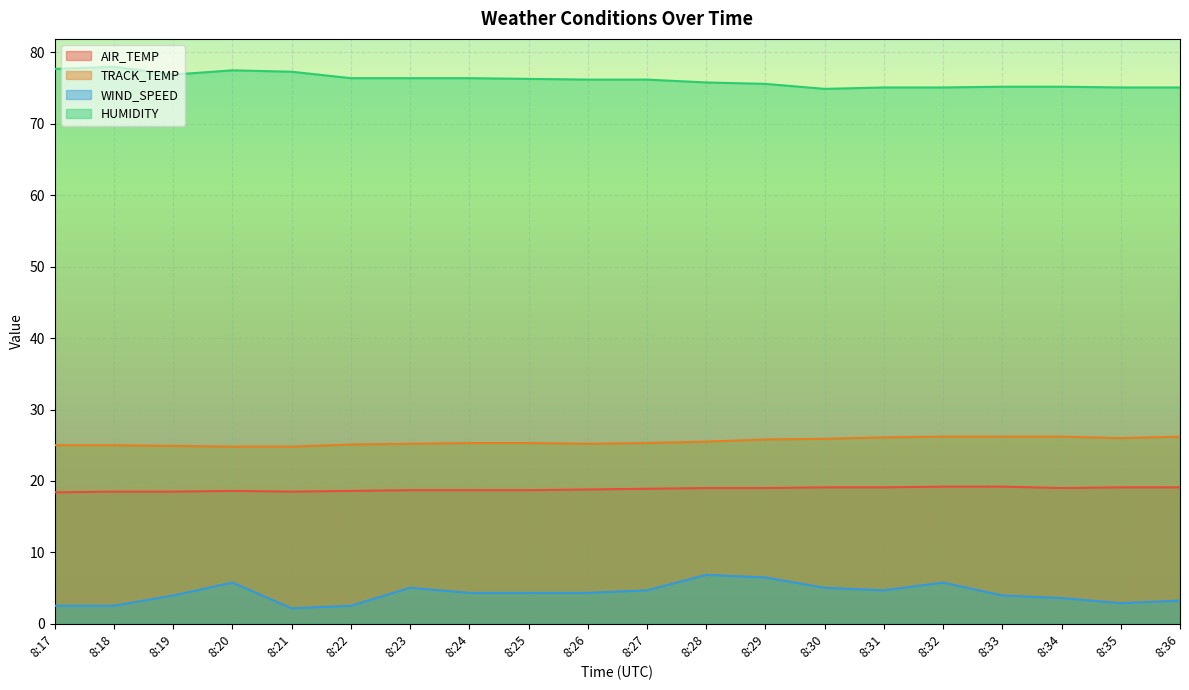

Is it true that HUMIDITY equals 75.2 at 8:33?

True